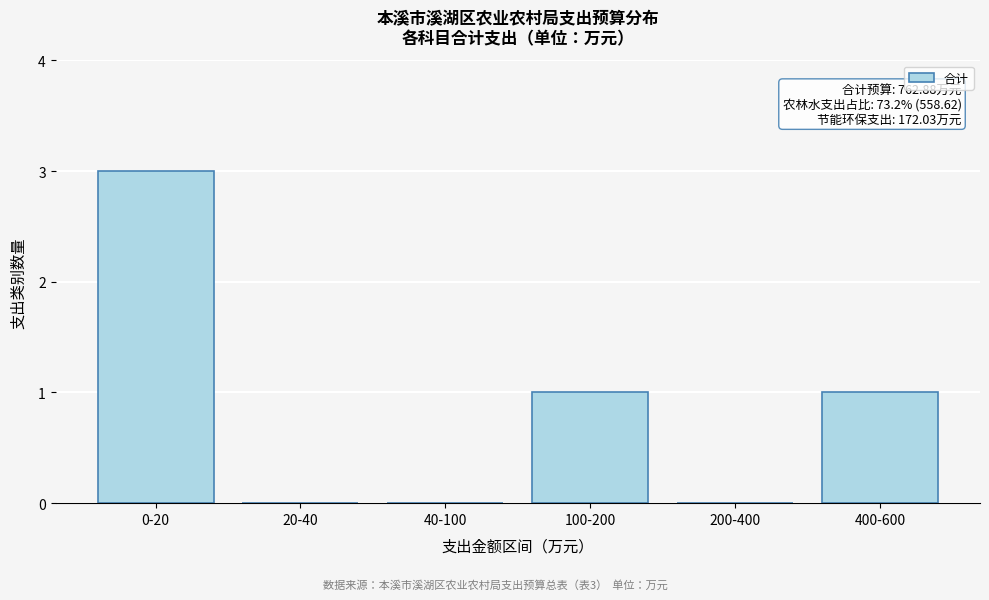

Reading right to left, list all the values displayed in this chart.

400-600=1	200-400=0	100-200=1	40-100=0	20-40=0	0-20=3